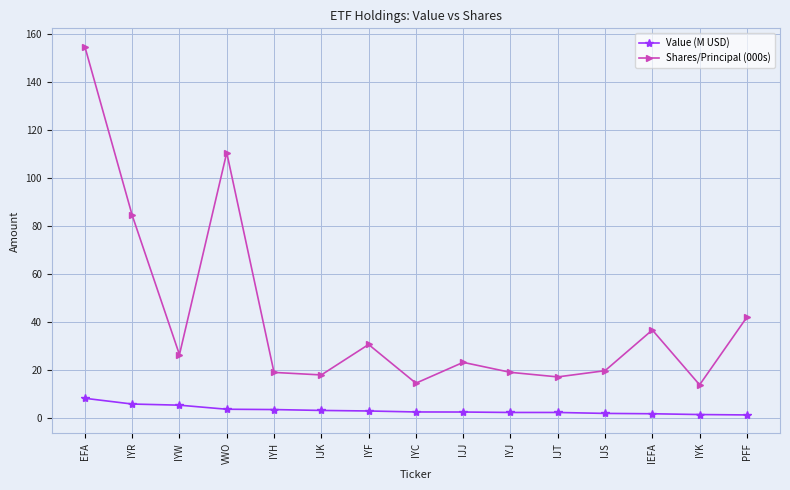

What is the total value across all series at IYF?

33.6